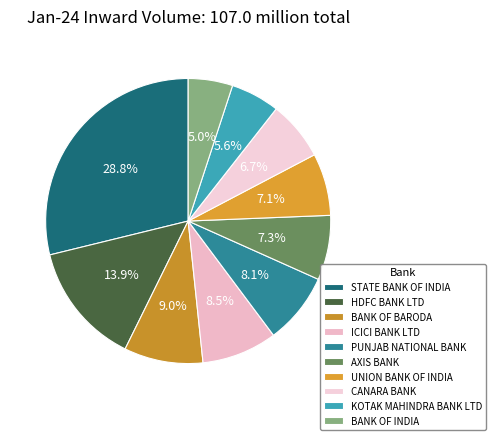

Which category has the biggest portion of the pie?

STATE BANK OF INDIA